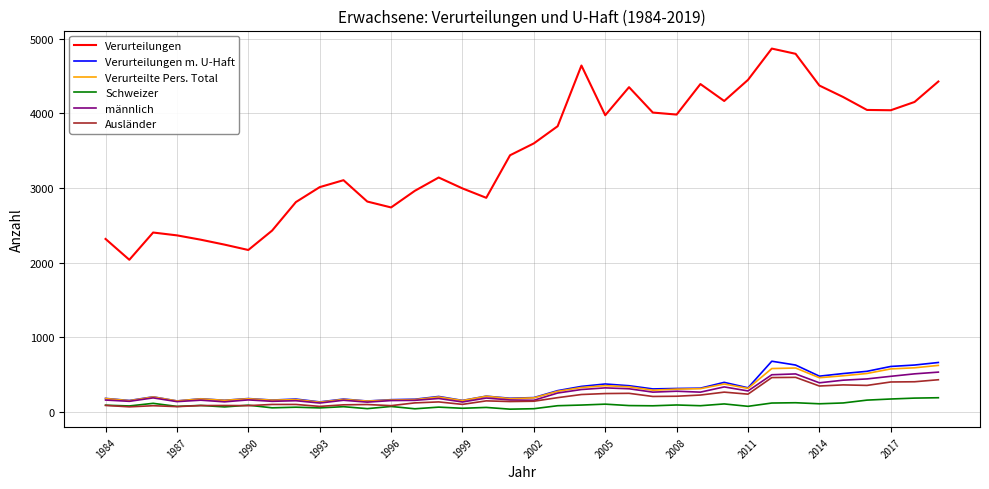

Count the number of categories in the chart.

36